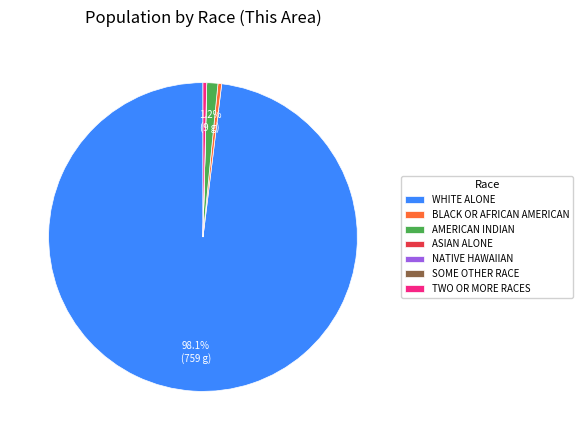

Which slice is the largest?

WHITE ALONE